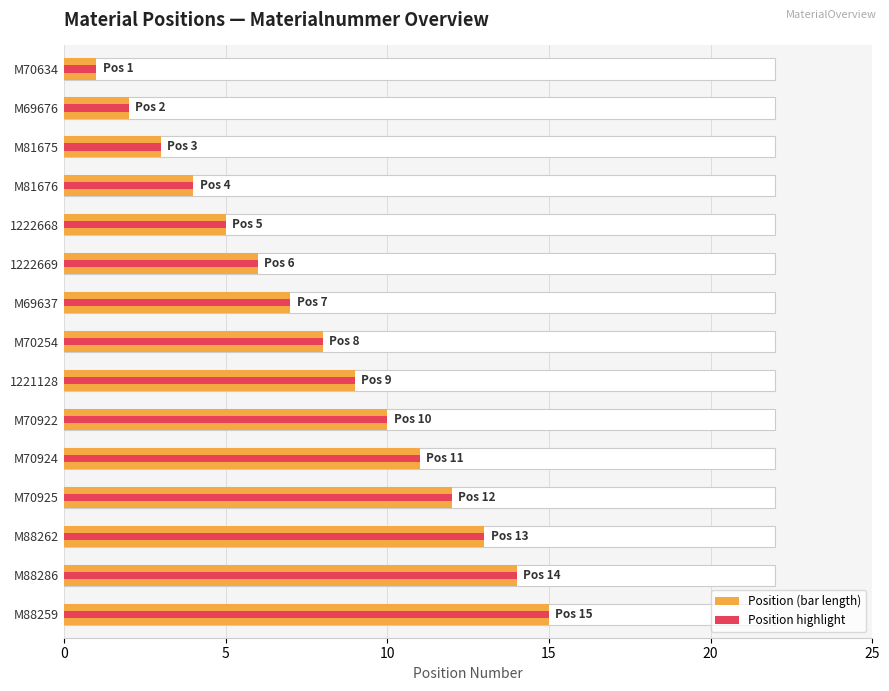

Which series has the largest total across all categories?

Position (bar length)